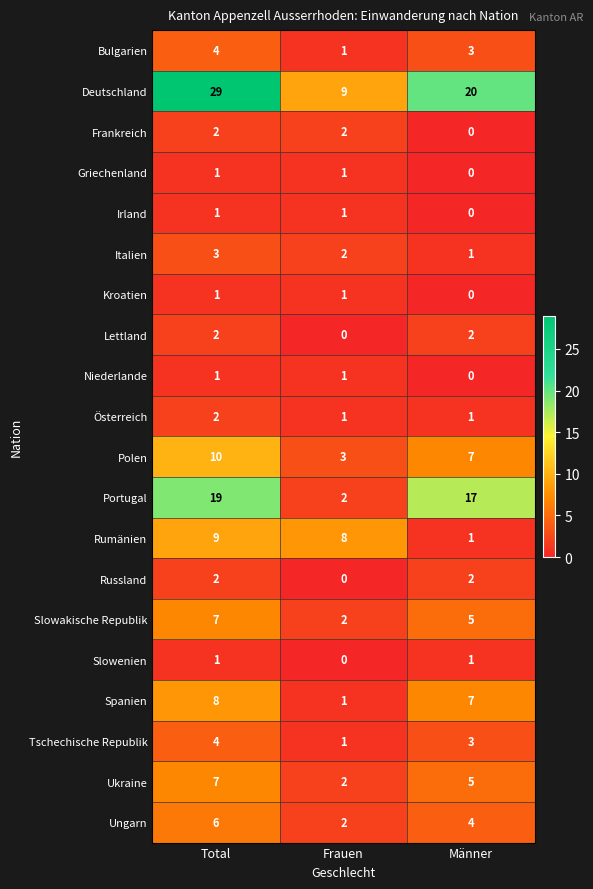

How many series are shown in this chart?

20